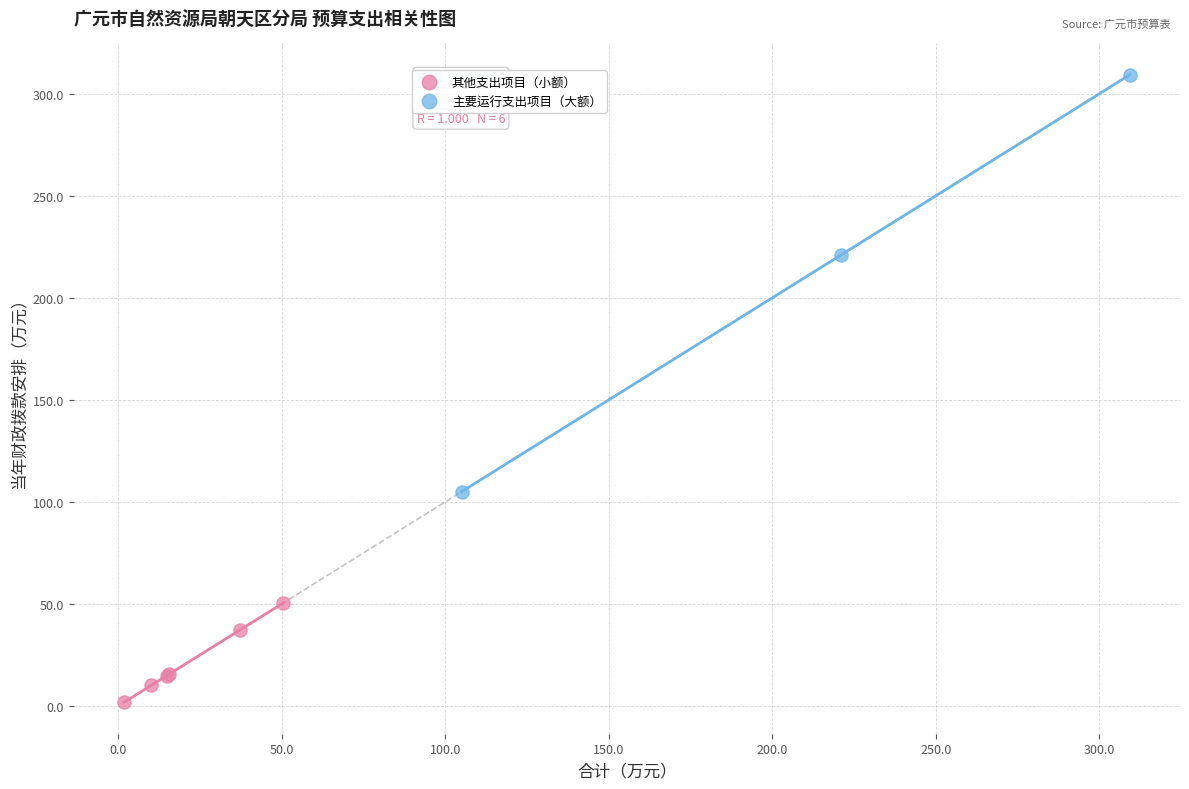

What are all the series names shown in the legend?

其他支出项目（小额）, 主要运行支出项目（大额）